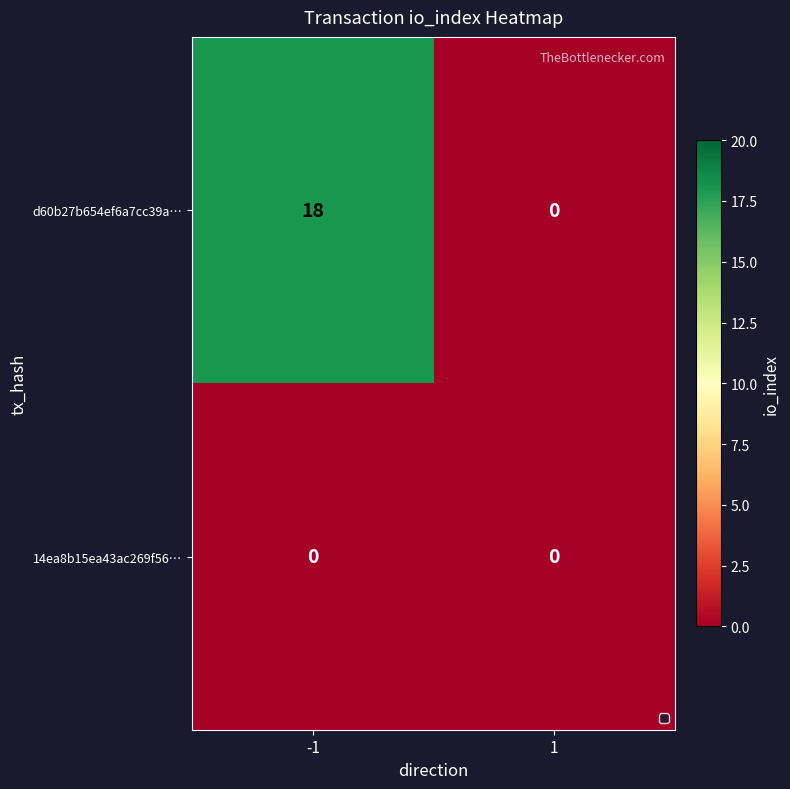

At how many categories does at least one series exceed 16?

1